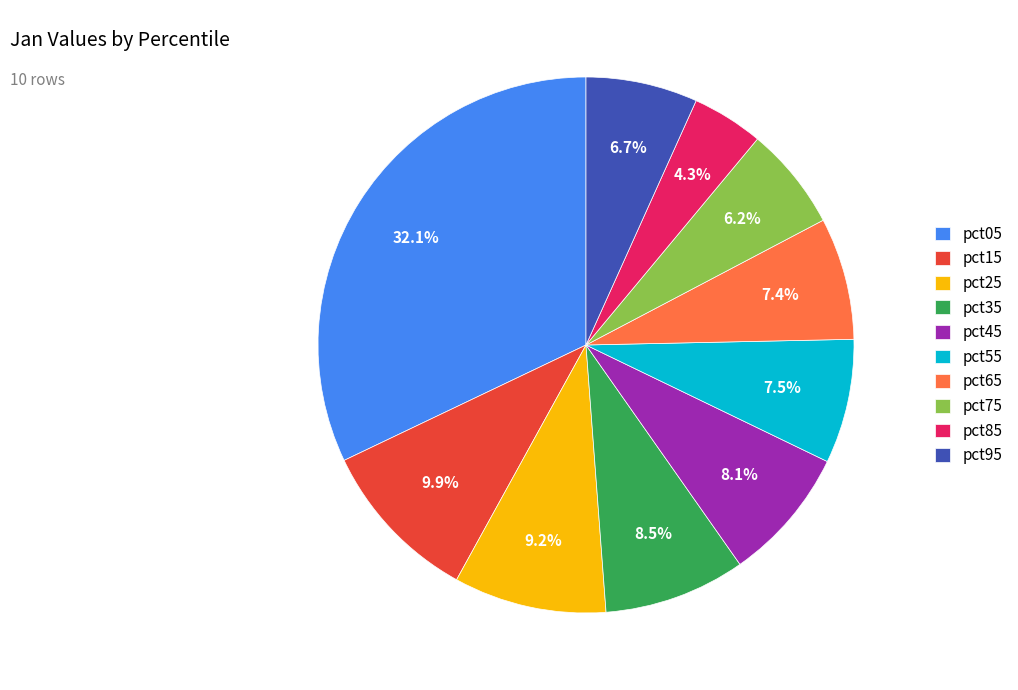

Which slice is the largest?

pct05